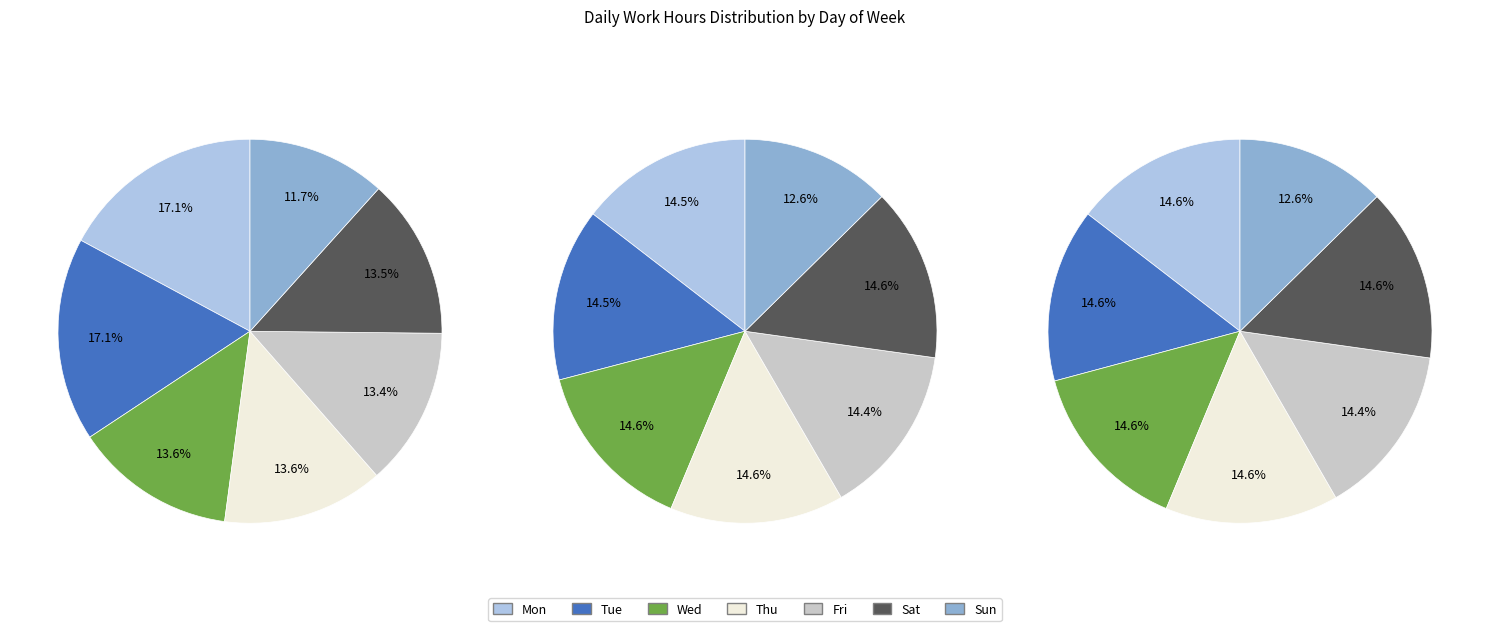

To the nearest percent, what is the average slice percentage?

14%